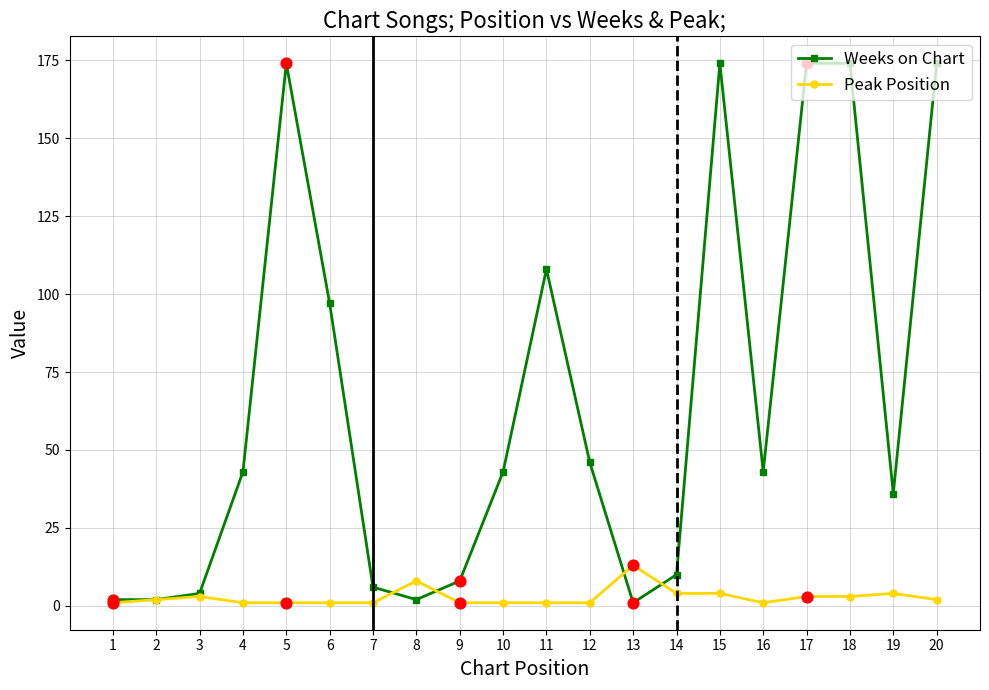

Which series has the widest spread of values?

Weeks on Chart